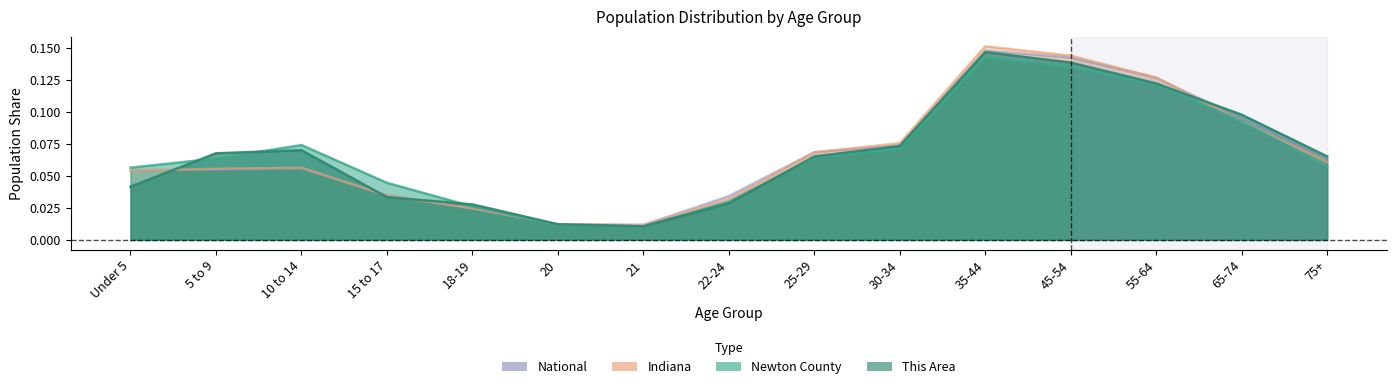

What value does the Indiana series have at 5 to 9?

0.1